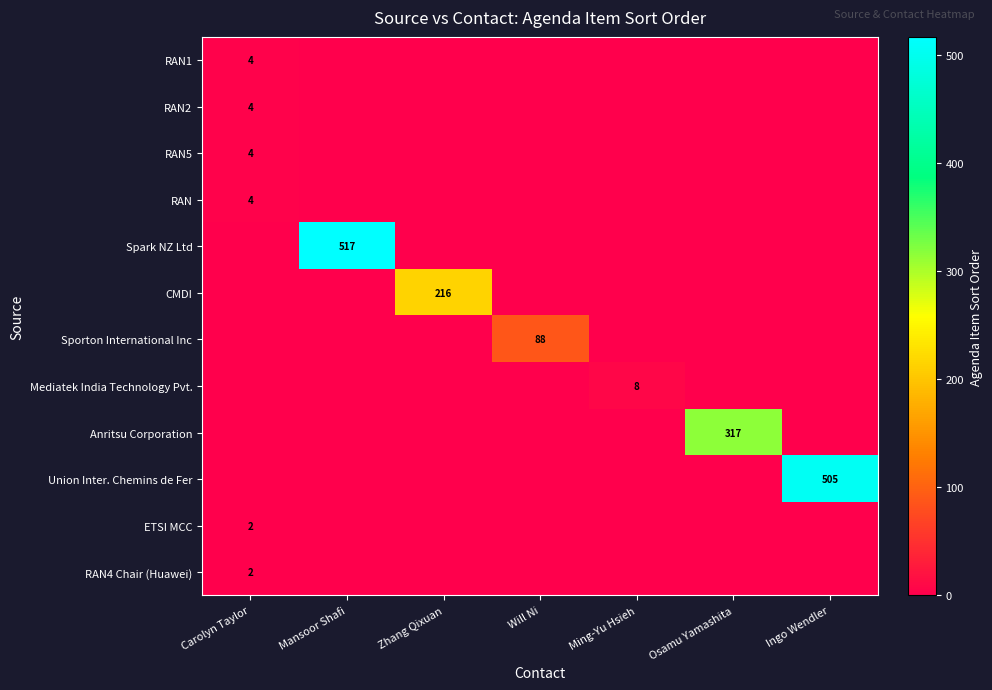

Count the number of data series in this chart.

12